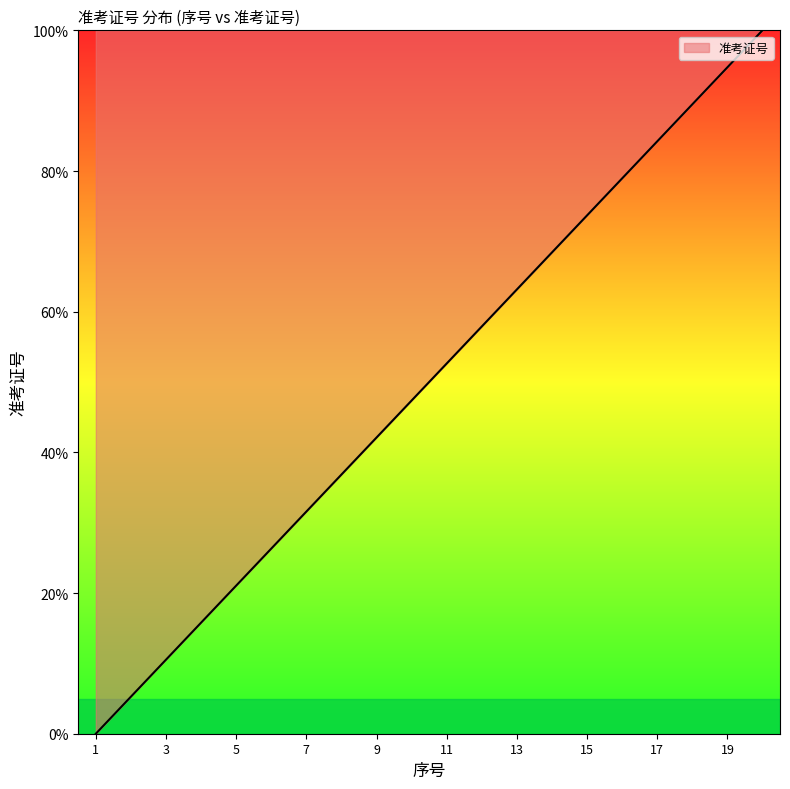

Does the chart display data point markers on the line(s)?

No